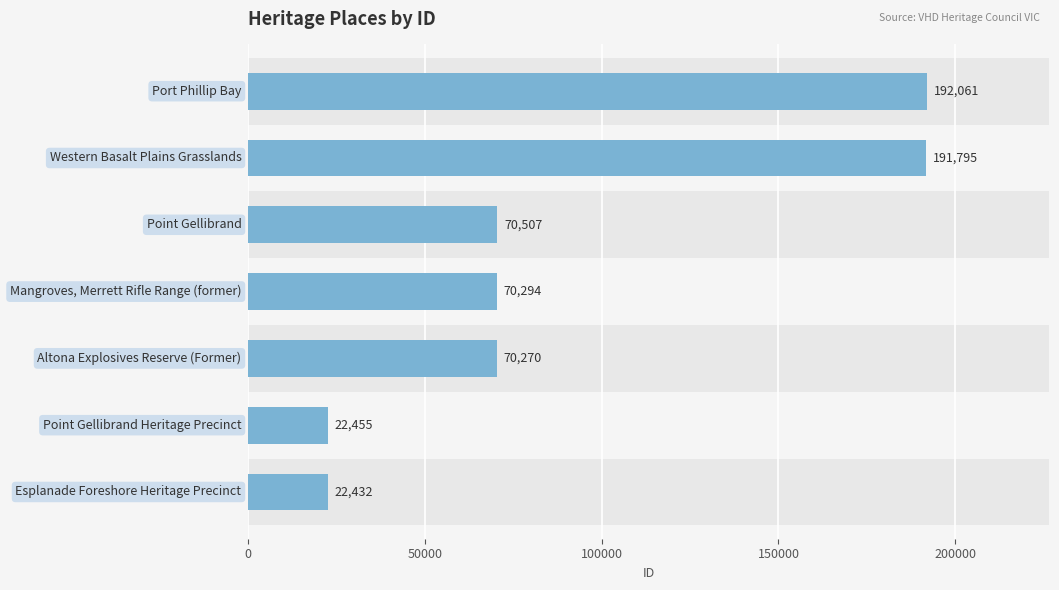

What is the average value?

91402